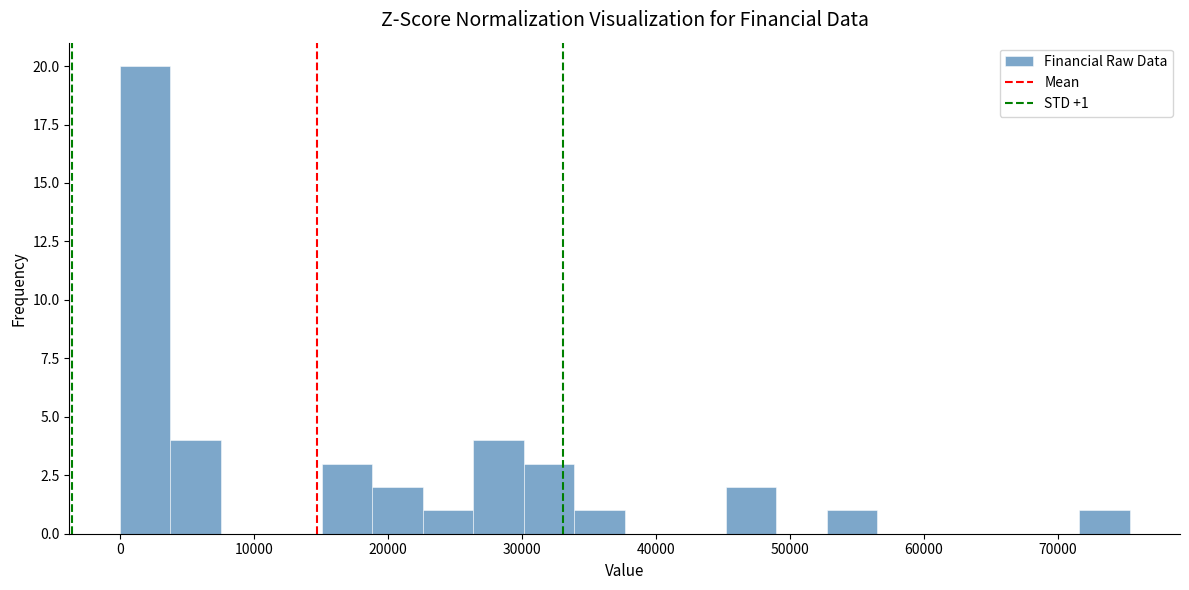

Around what value on the x-axis is the tallest bar? Give the approximate position of its centre, as read against the axis.

2000